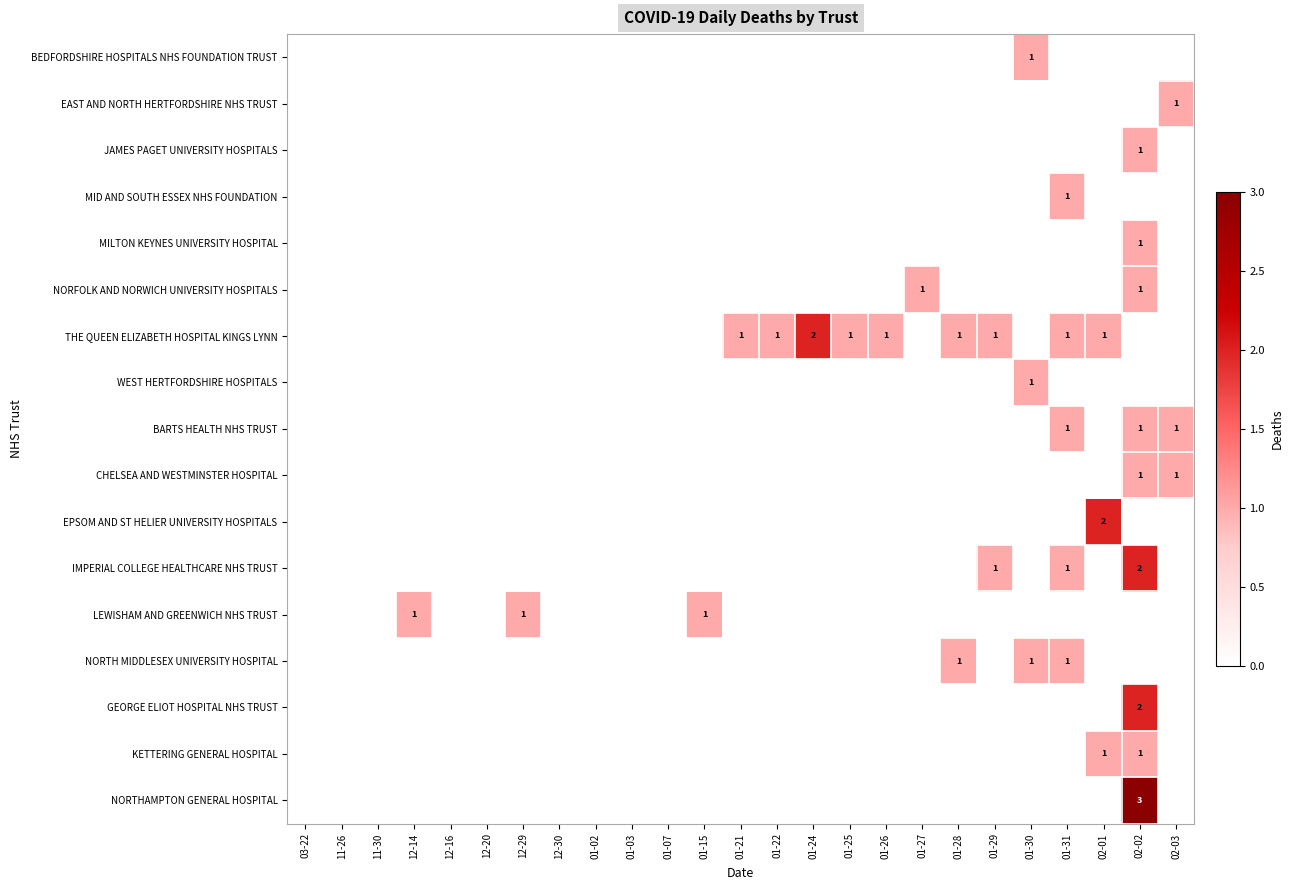

Is it true that NORFOLK AND NORWICH UNIVERSITY HOSPITALS equals 1 at 01-27?

True